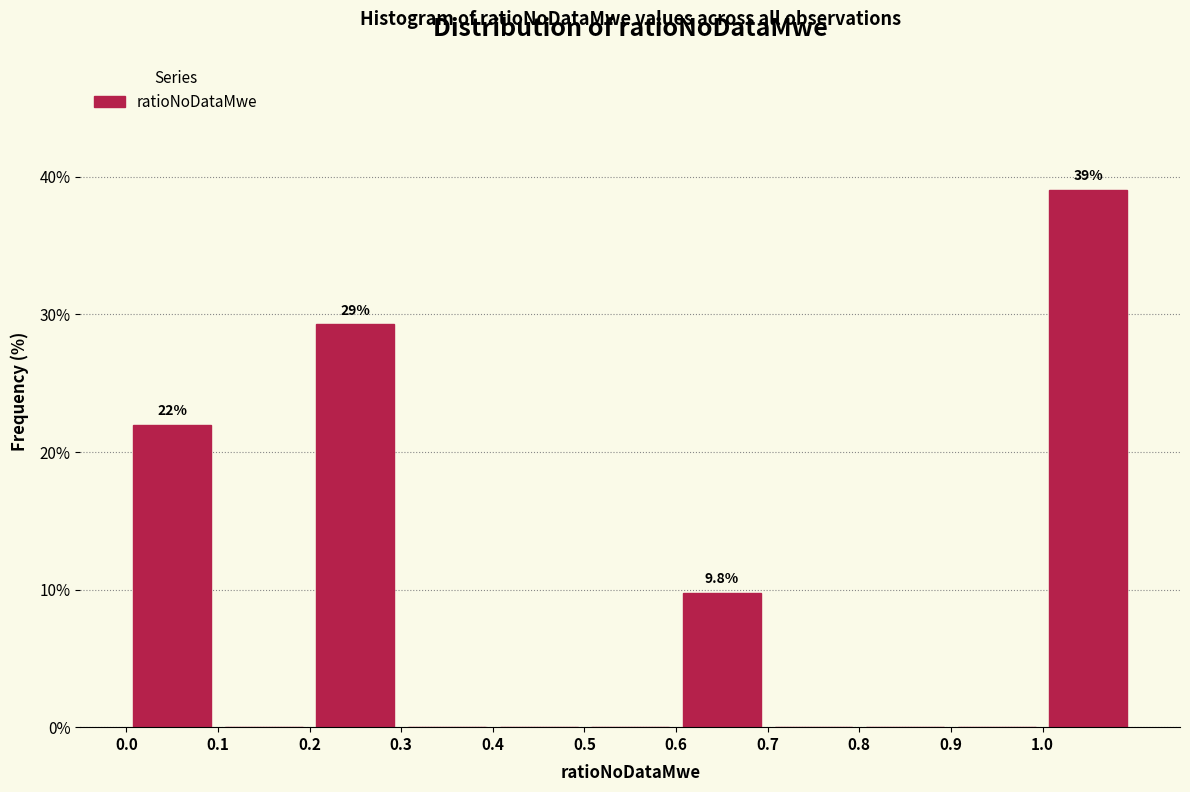

Which range on the x-axis has the tallest bar?

1.0 to 1.1